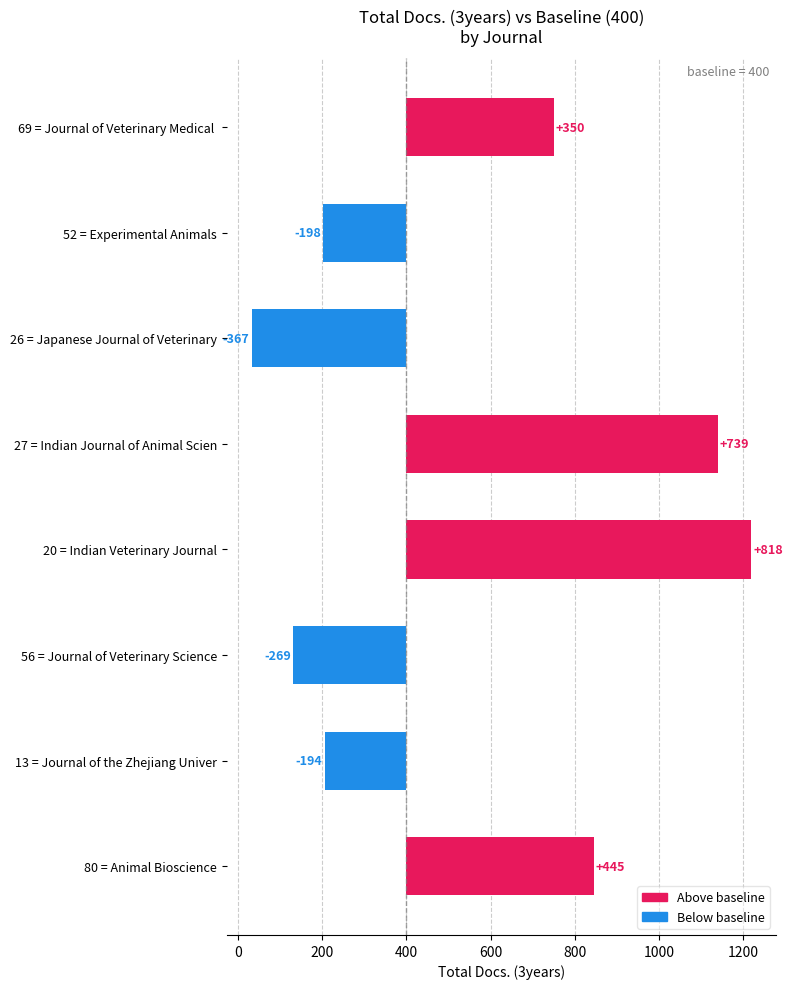

Reading left to right, list all the values displayed in this chart.

350	-198	-367	739	818	-269	-194	445